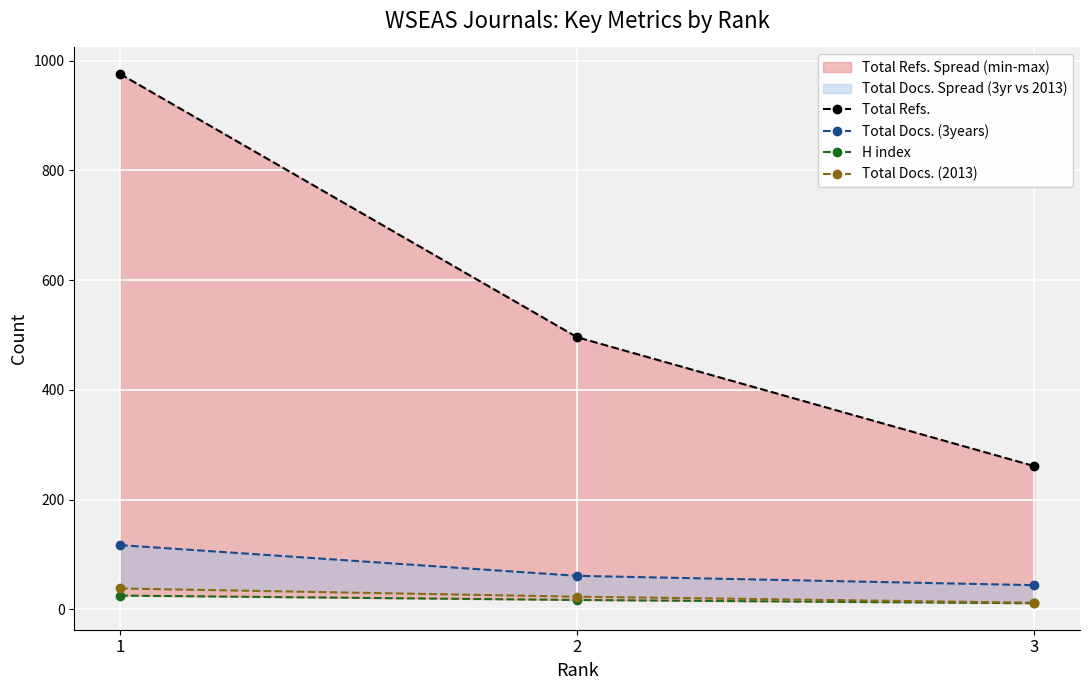

What is the sum of all Total Docs. (3years) values?

222